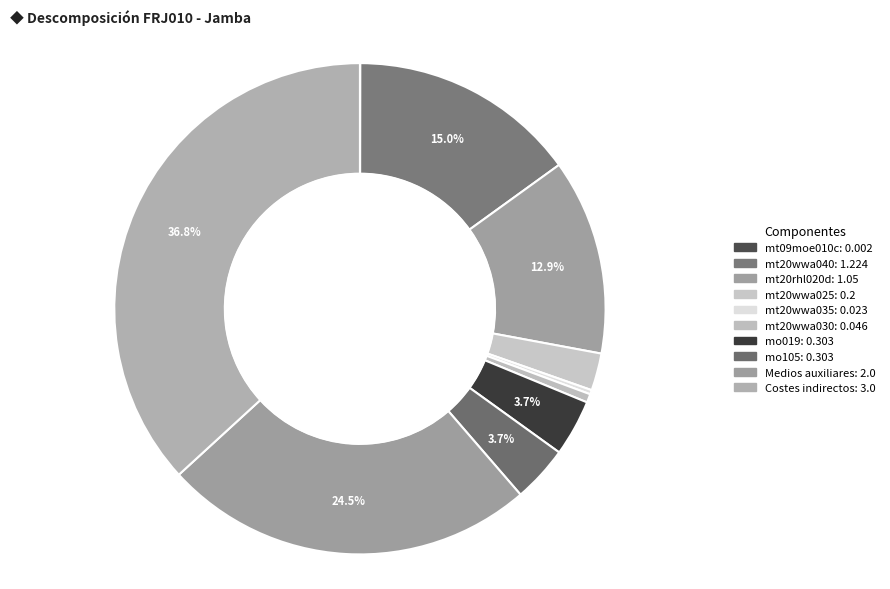

To the nearest percent, what is the difference between the Costes indirectos and Medios auxiliares slice percentages?

12%